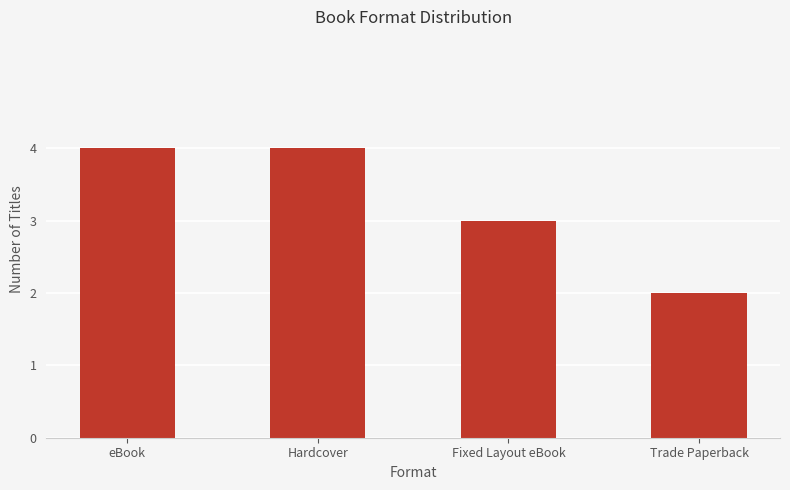

Approximately how many times larger is the value at Trade Paperback compared to Hardcover?

0.5